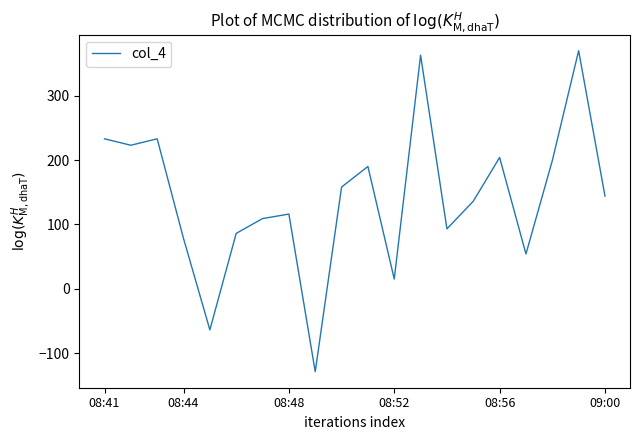

What is the maximum value shown in the chart?

370